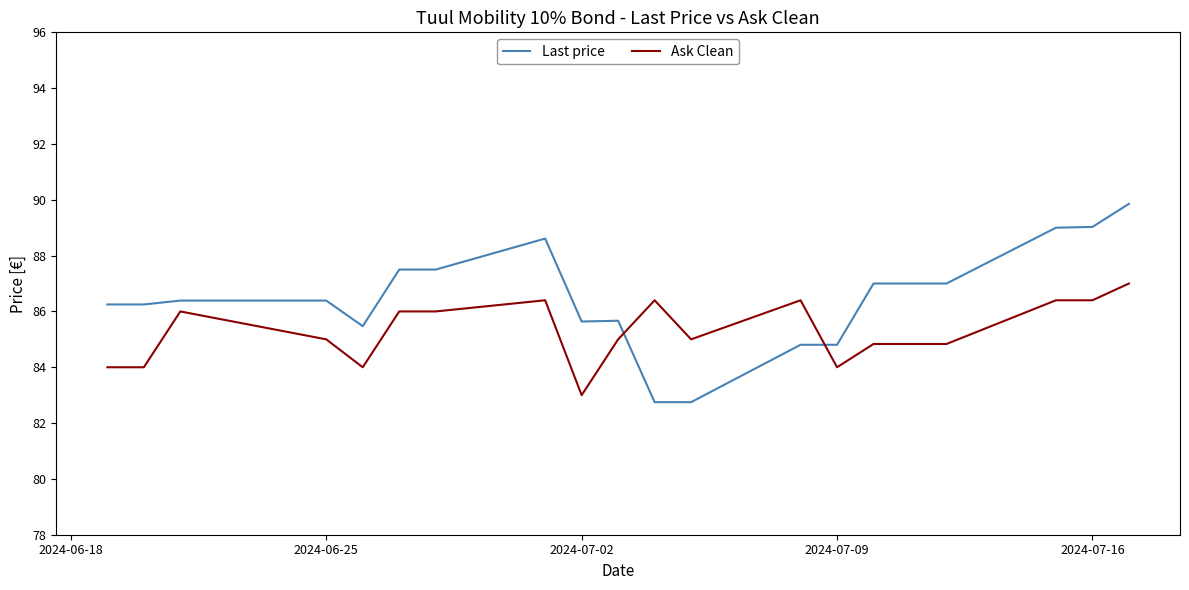

How many intersections are there between Last price and Ask Clean?

2